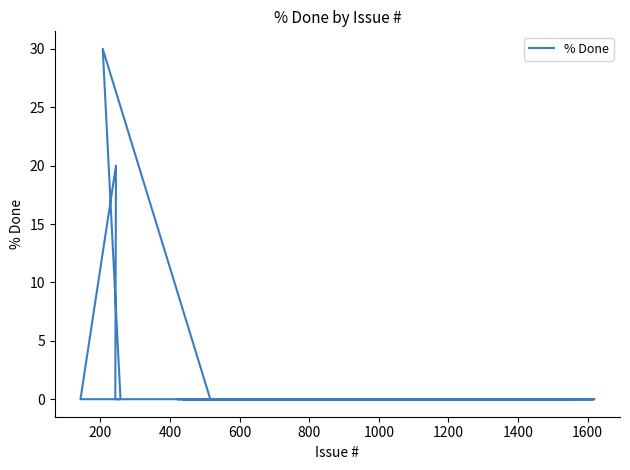

What is the average value?

1